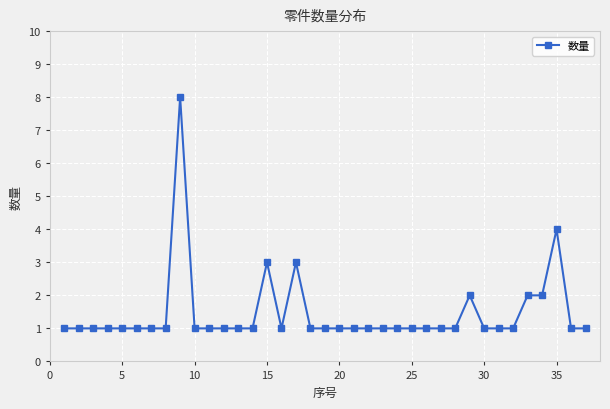

What is the value of the 26th point from the left?

1